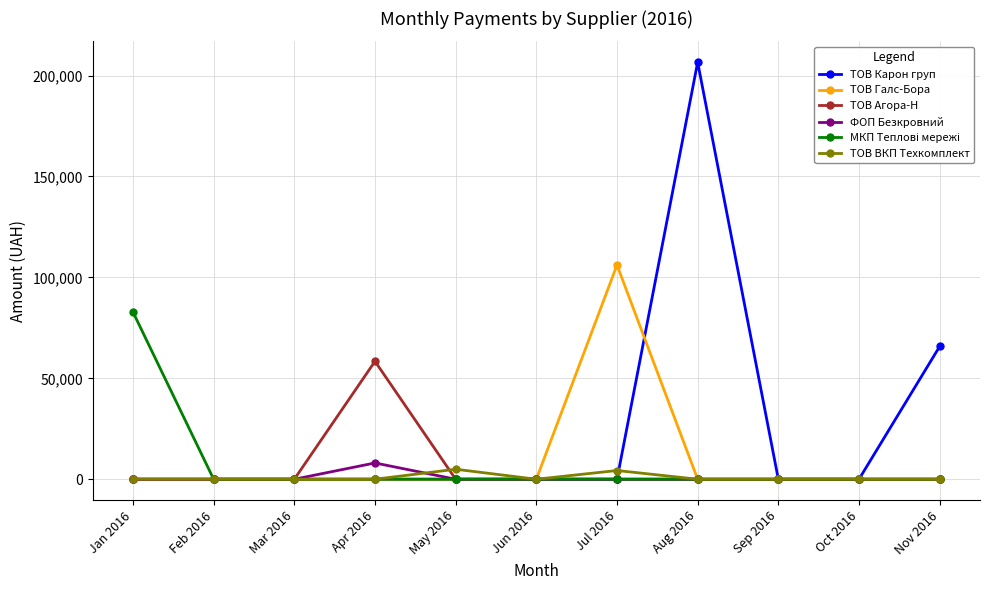

Does the chart have visible grid lines?

Yes